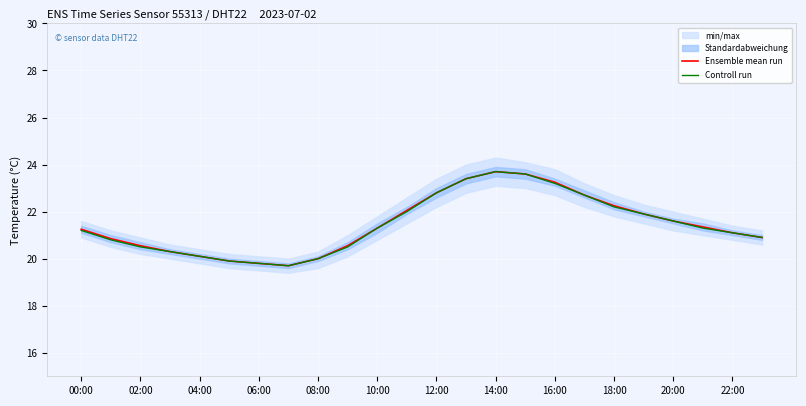

The value of Ensemble mean run at 21 is 5.0. True or false?

False